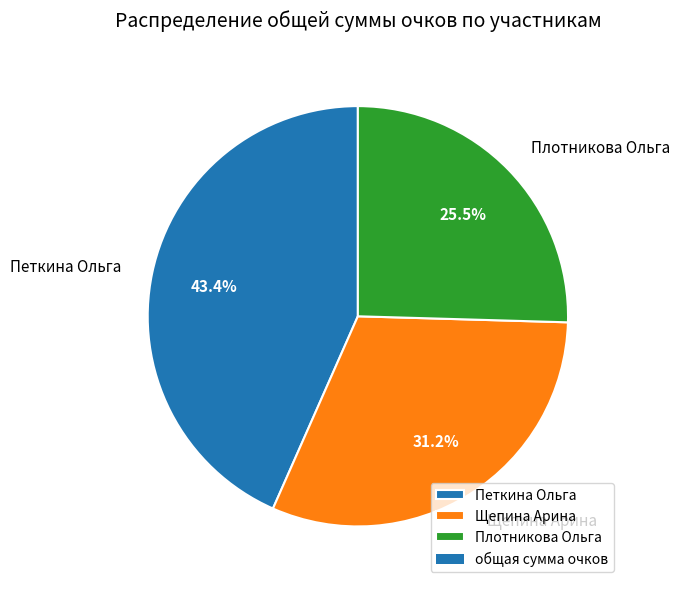

Which slice is the smallest?

Плотникова Ольга